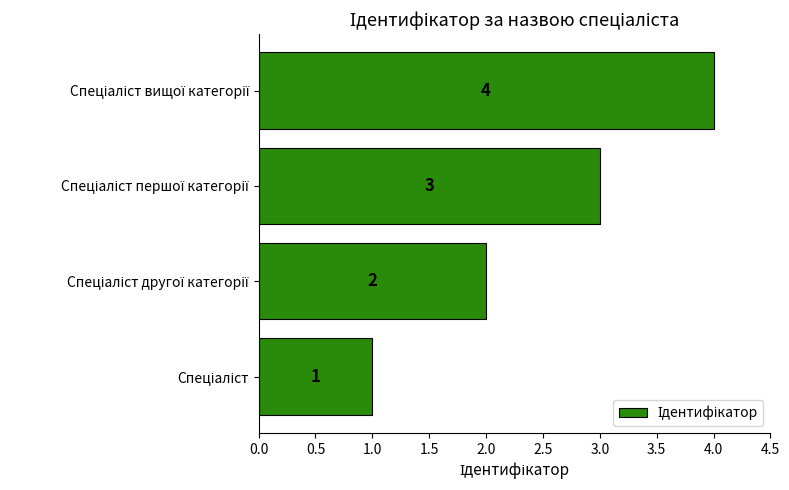

What is the sum of all values?

10